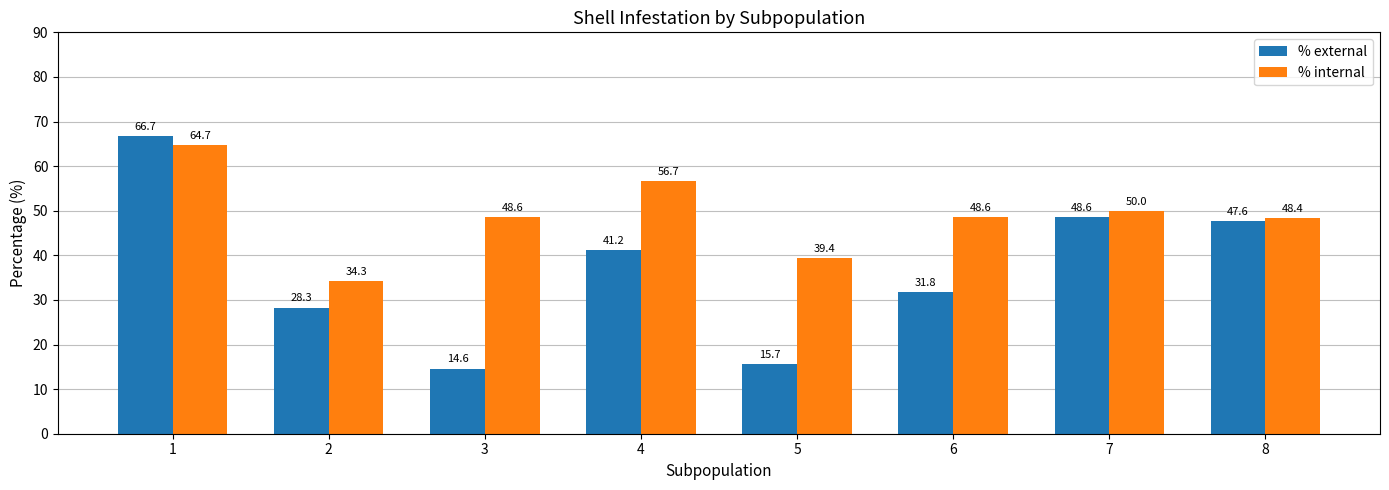

What is the value of the % internal bar at the 7th from the left?

50.0